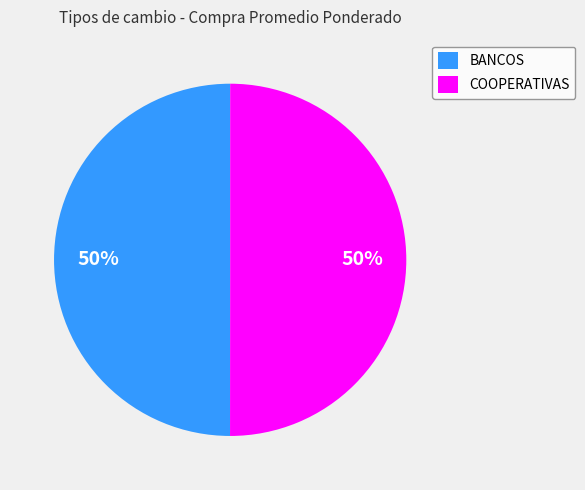

Is the sum of BANCOS and COOPERATIVAS greater than half?

Yes